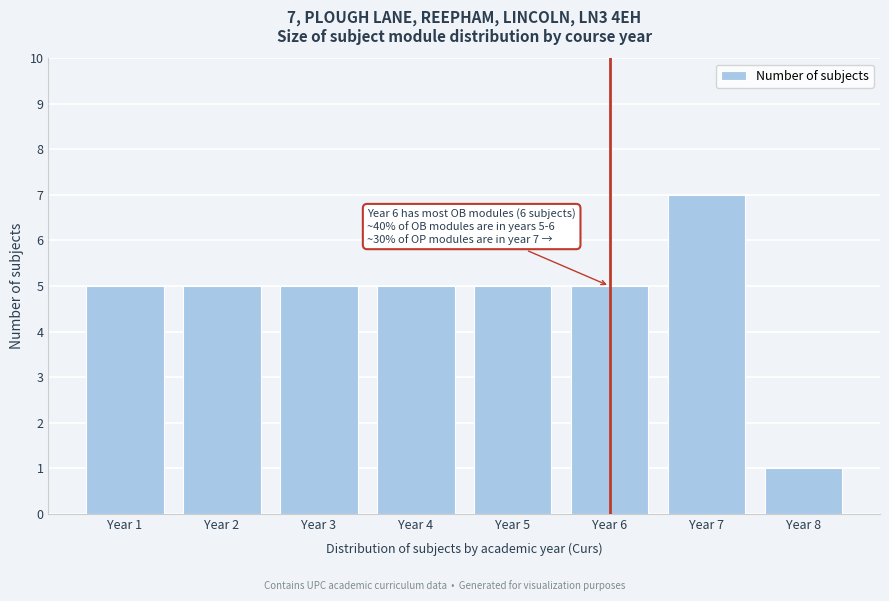

Reading right to left, extract all data points from this chart.

1	7	5	5	5	5	5	5